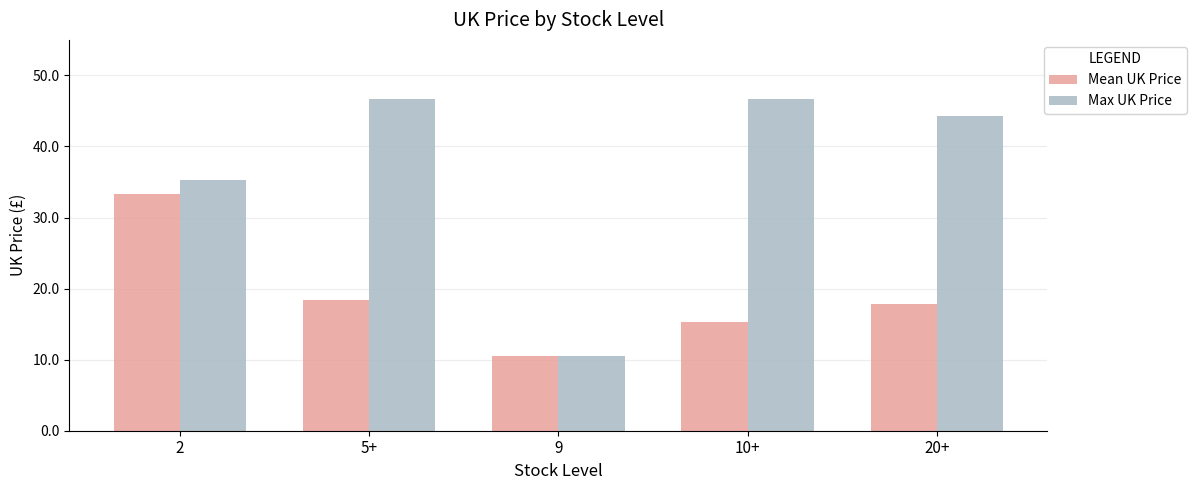

How many bars are there in each group?

2